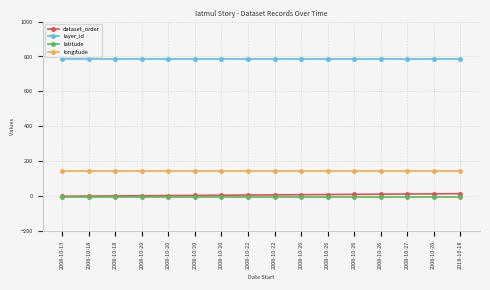

Between 2008-10-22 and 2008-10-26, which series saw the biggest shift?

dataset_order